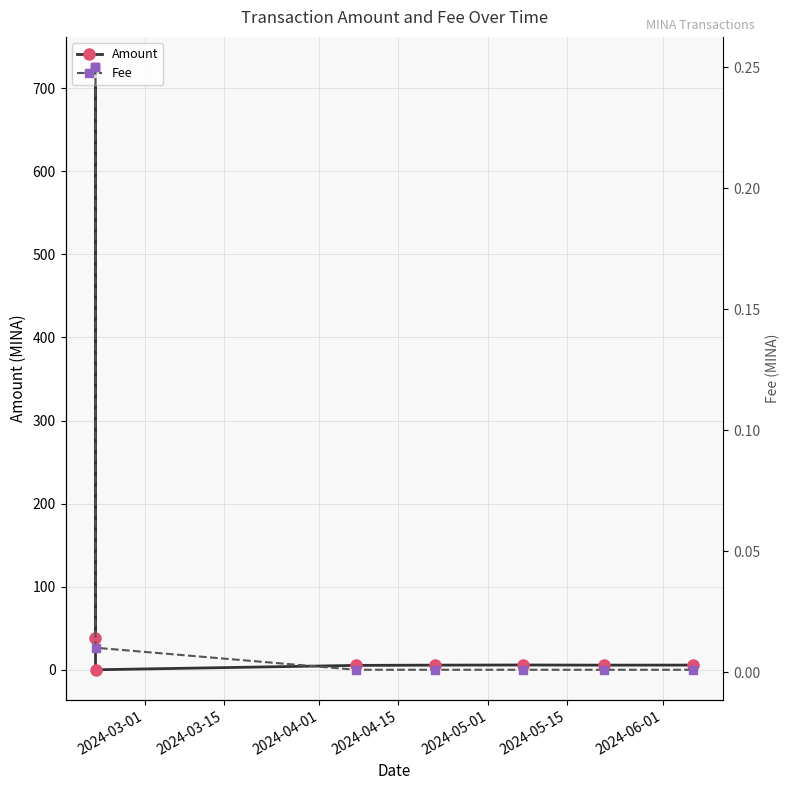

The value of Amount at 2024-05-01 is 5.6. True or false?

True